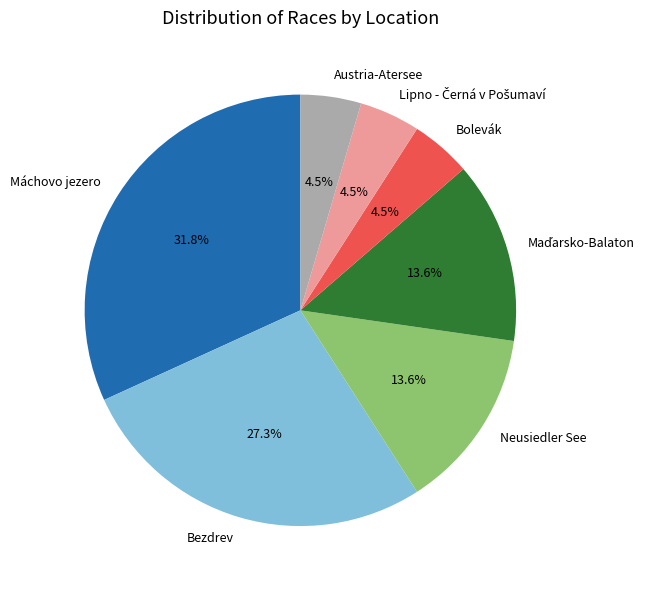

Which has a higher value, Bezdrev or Neusiedler See?

Bezdrev